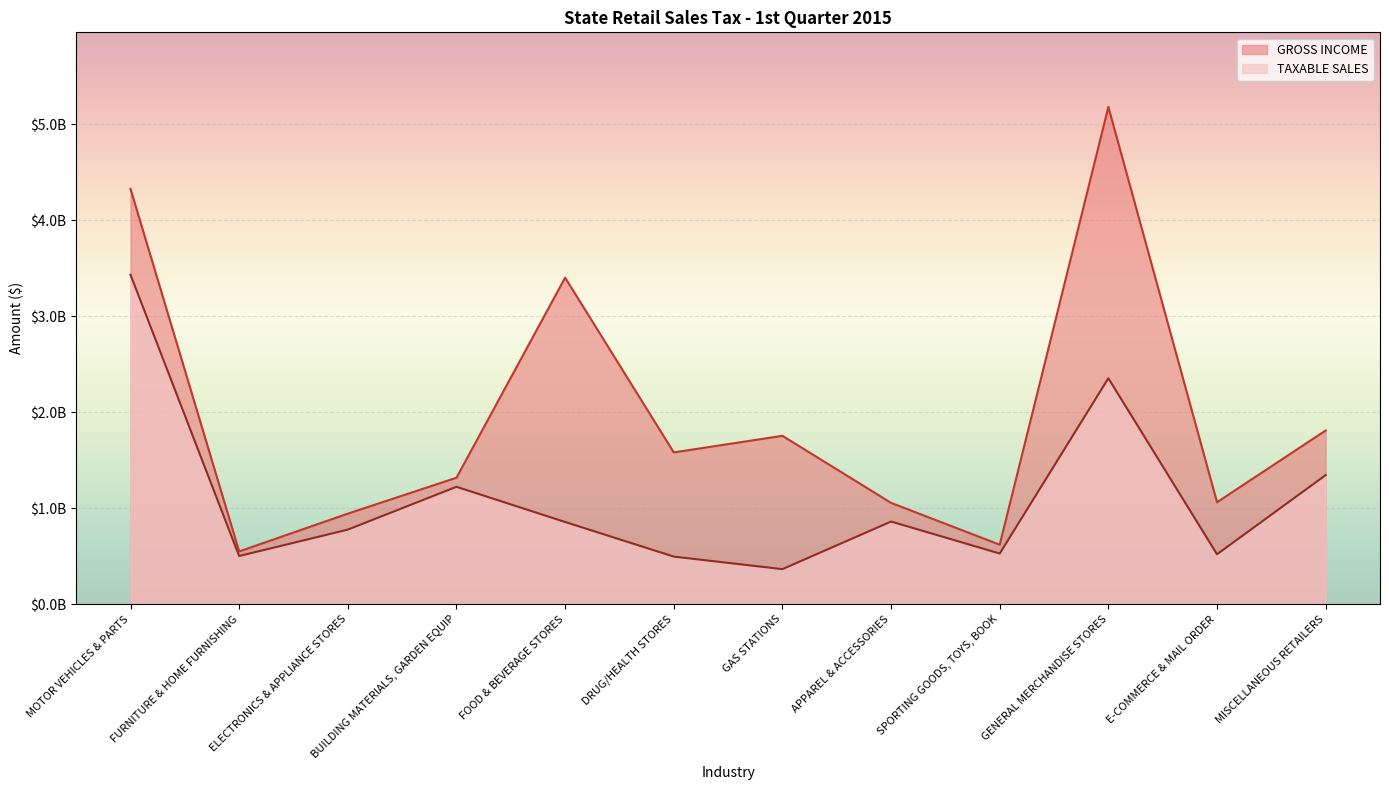

How many data points in TAXABLE SALES are less than 856131086?

6